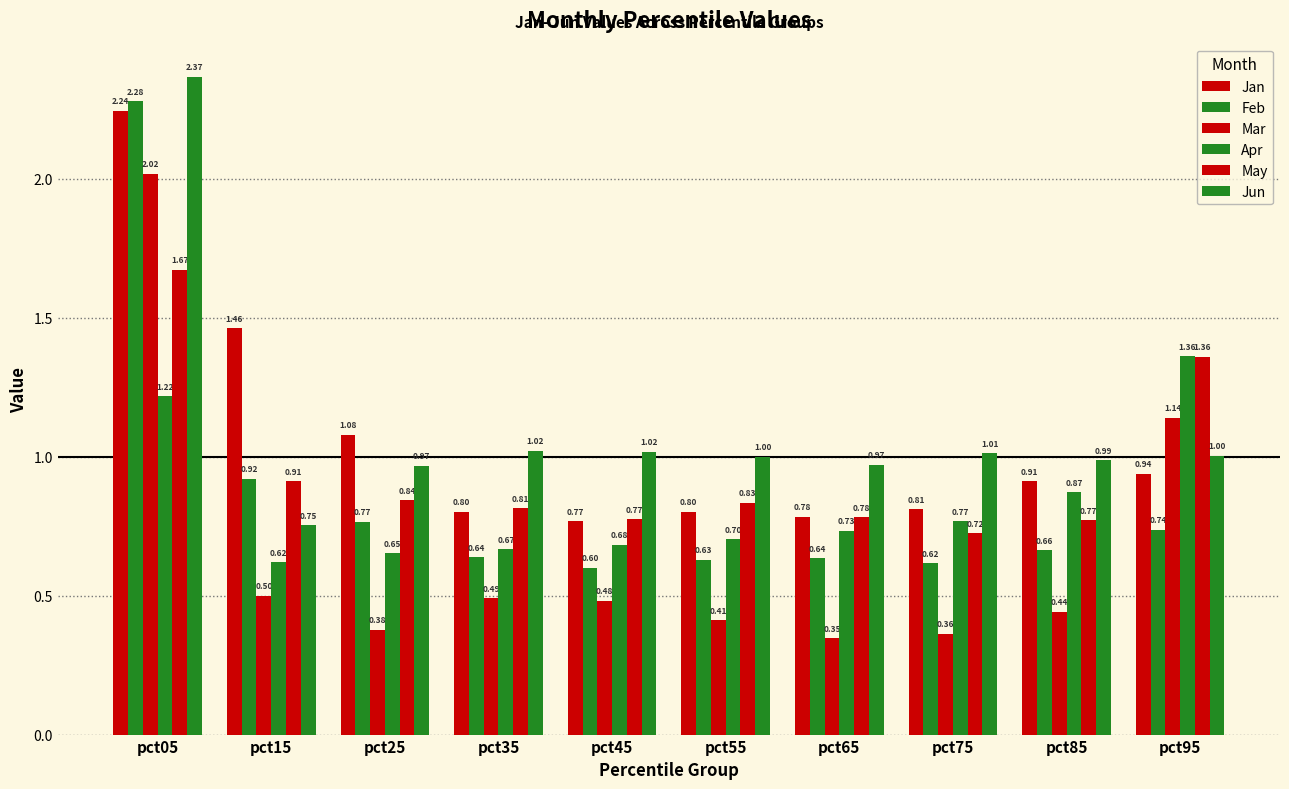

How many series are shown in this chart?

6